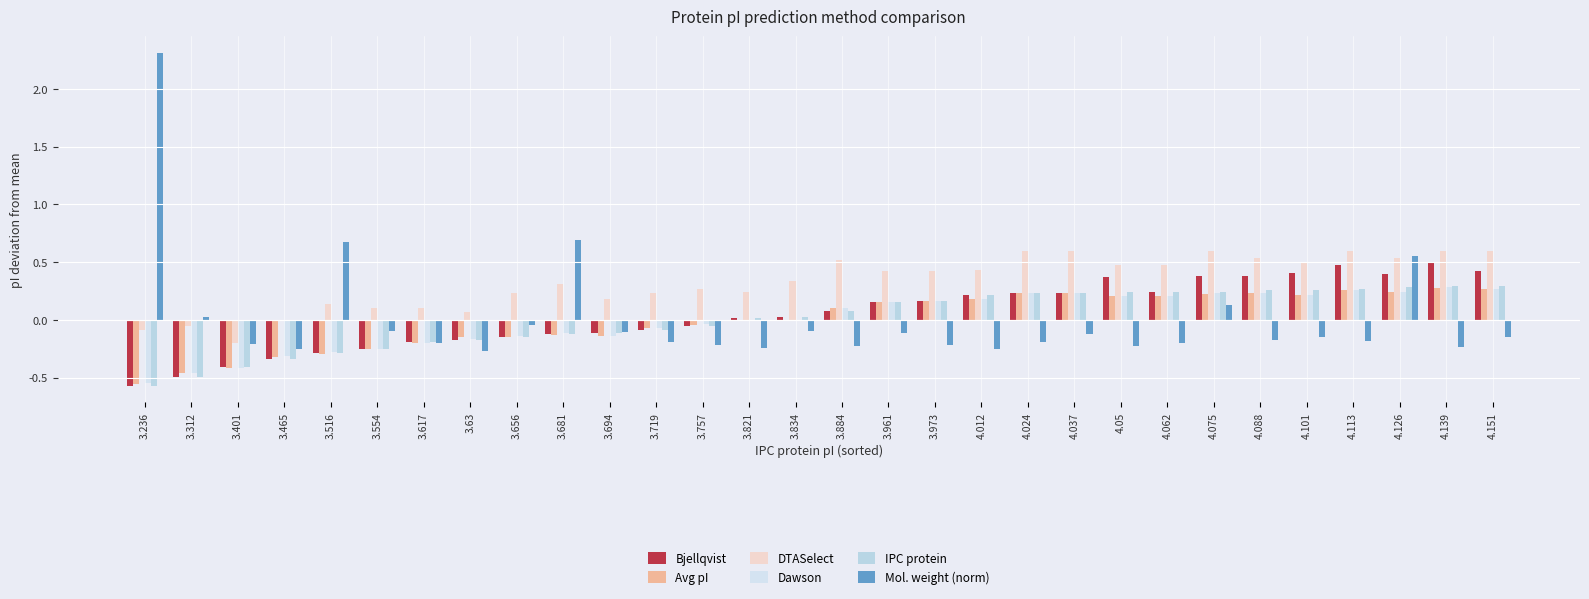

Count the number of data series in this chart.

6